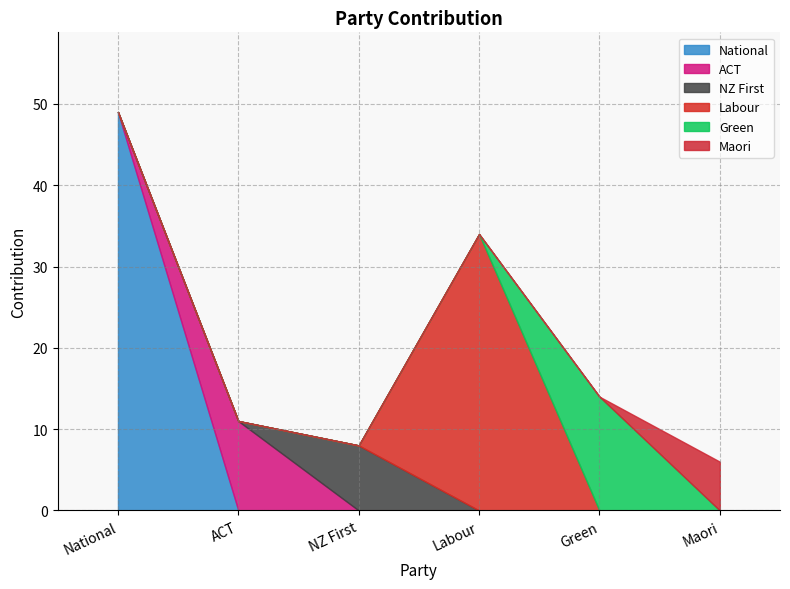

At which label does National reach its peak?

National